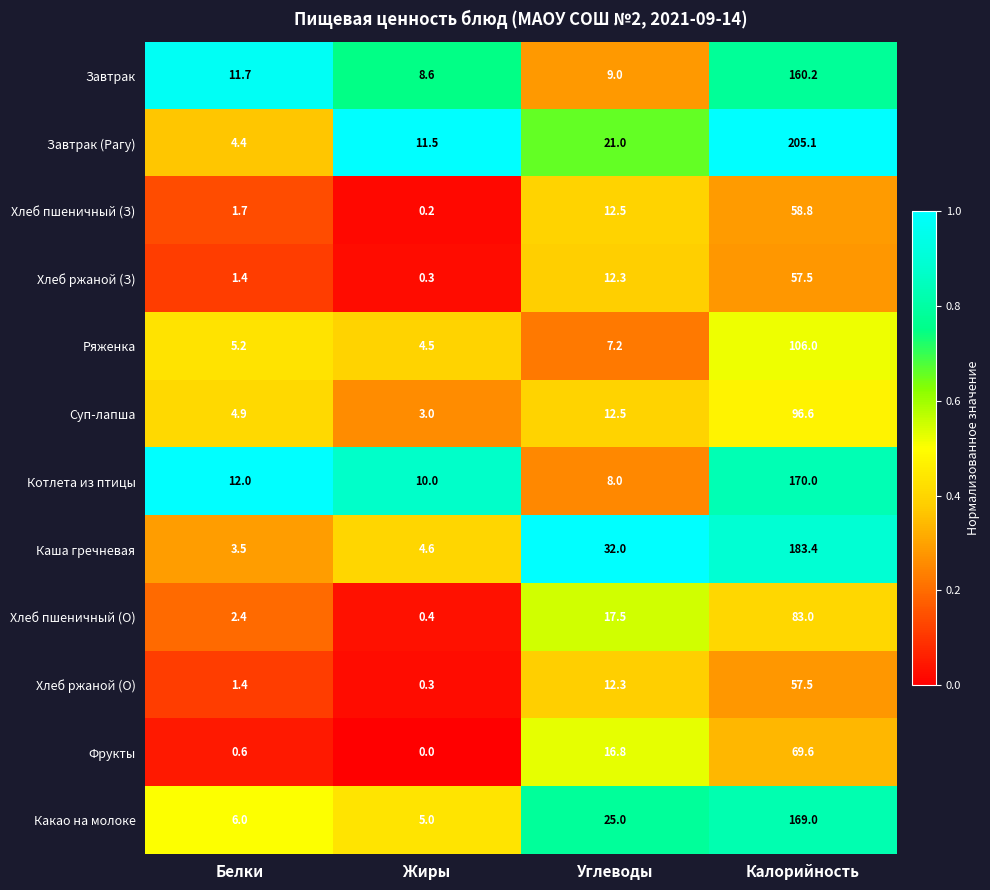

Which series has the largest range (max minus min)?

Завтрак (Рагу)